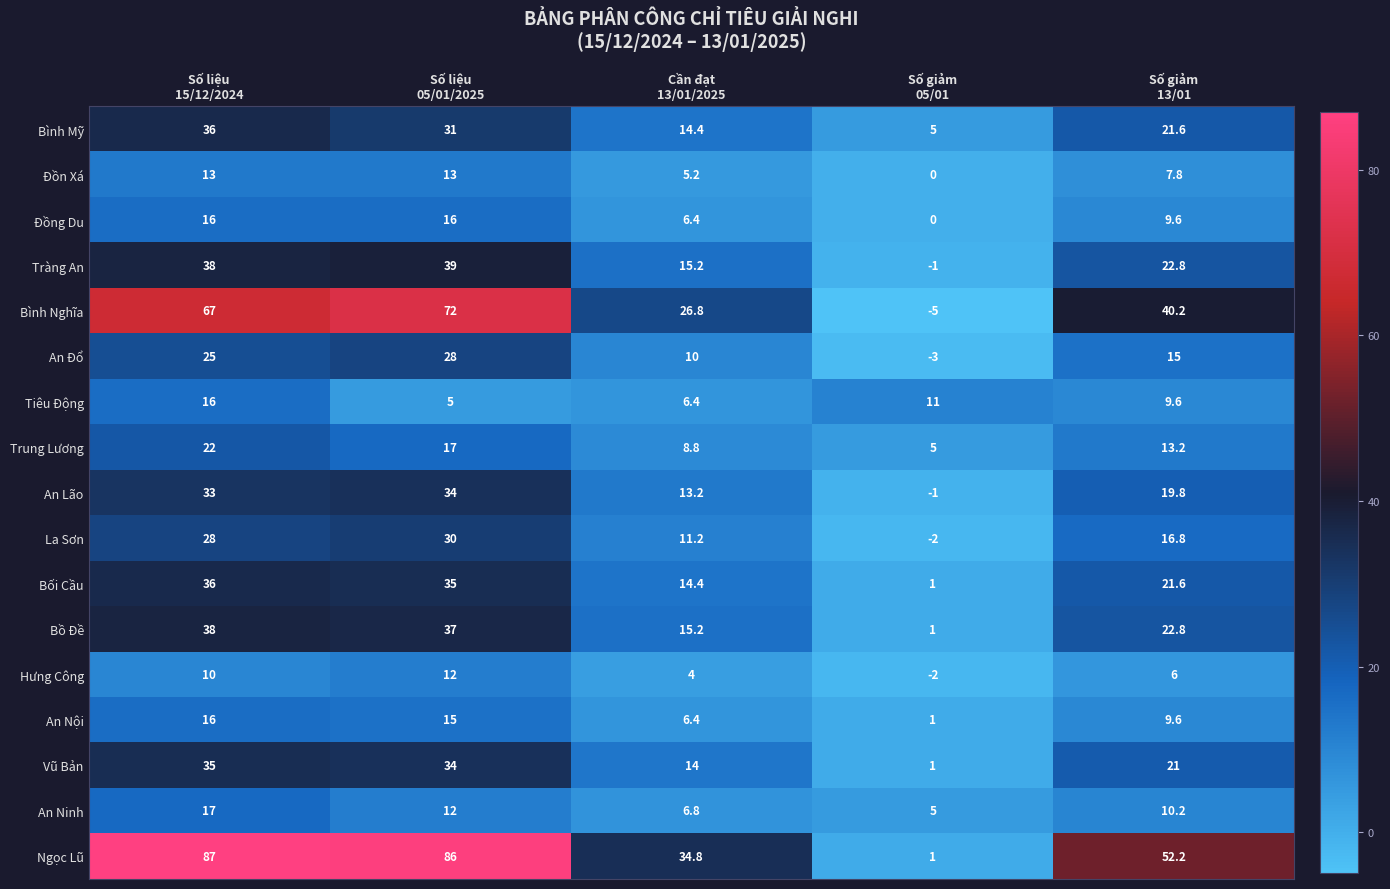

What is the average value of the Trung Lương series?

13.2